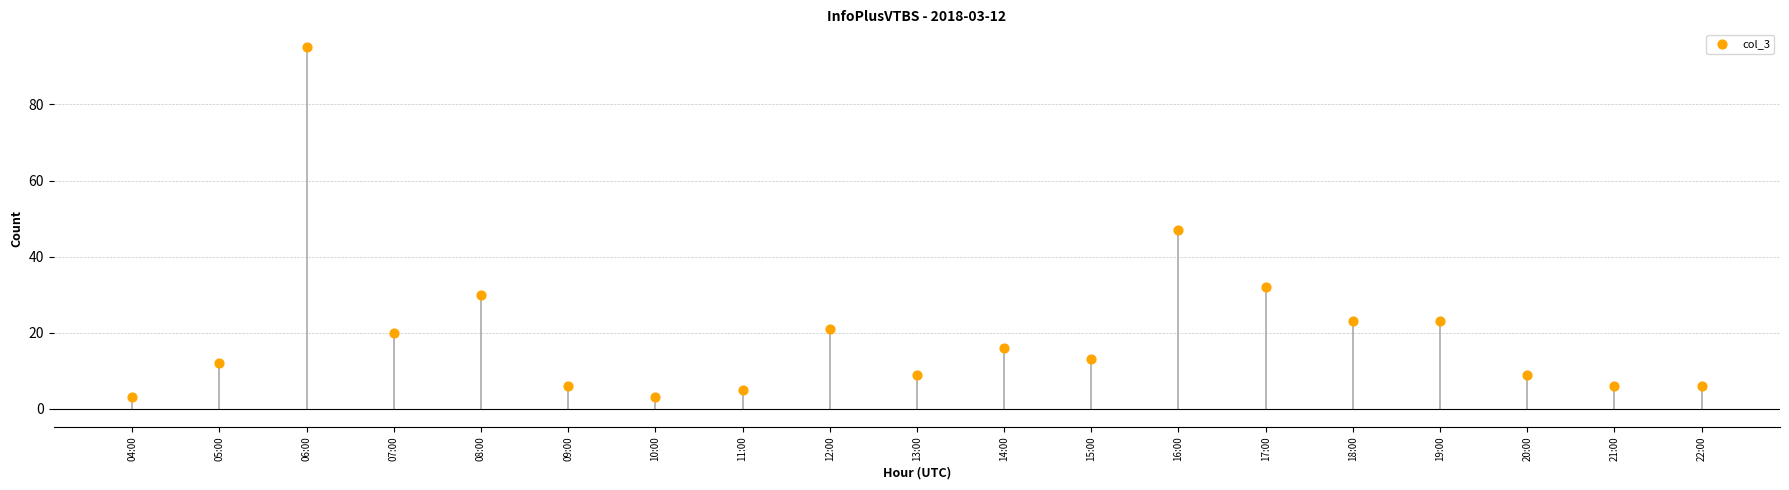

What Y value in the scatter plot is closest to 49?

47